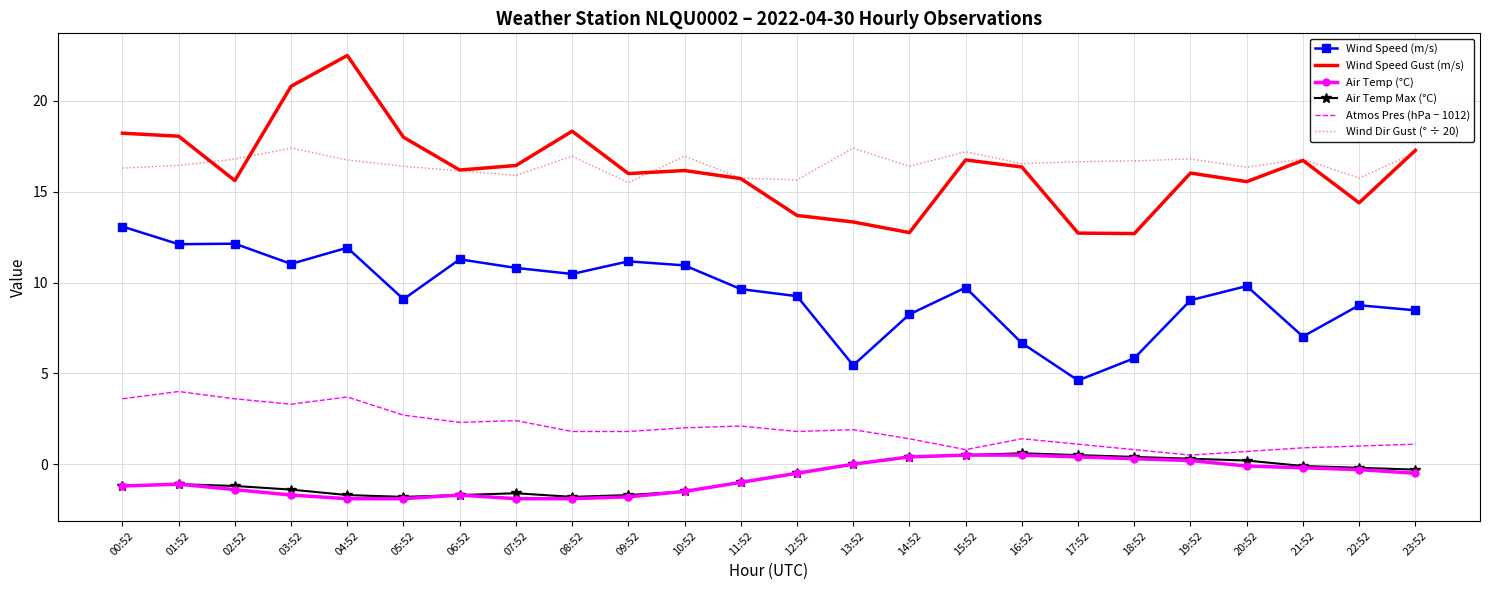

Which series has the largest range (max minus min)?

Wind Speed Gust (m/s)